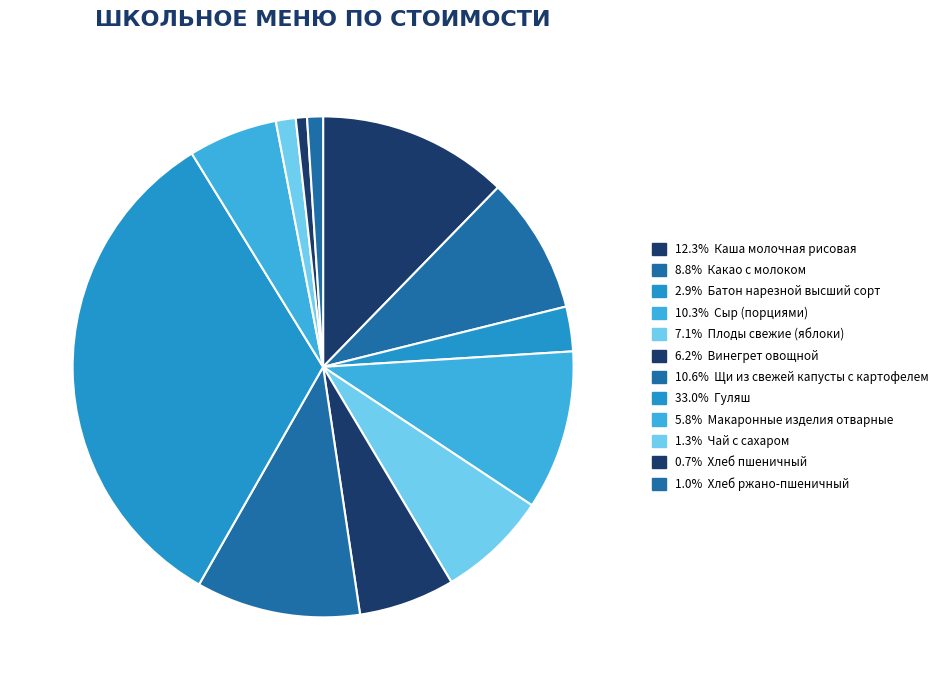

How many slices are in this pie chart?

12